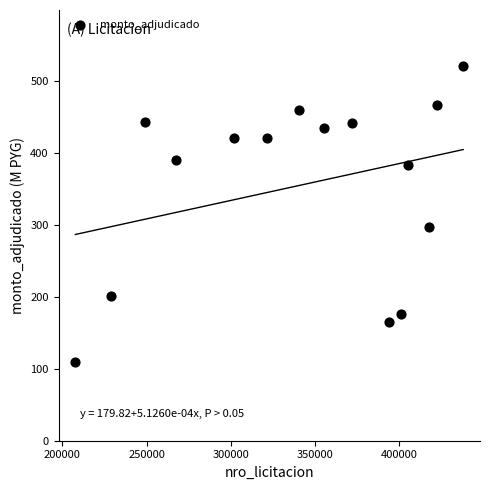

What is the range of X values (max minus min)?

229959.0